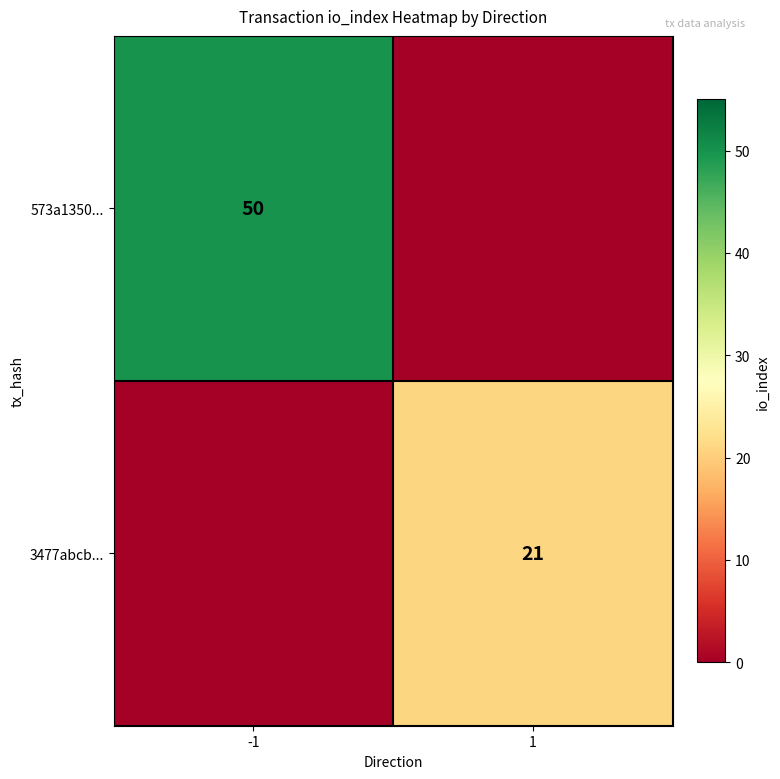

At which category is the sum across all series the highest?

-1